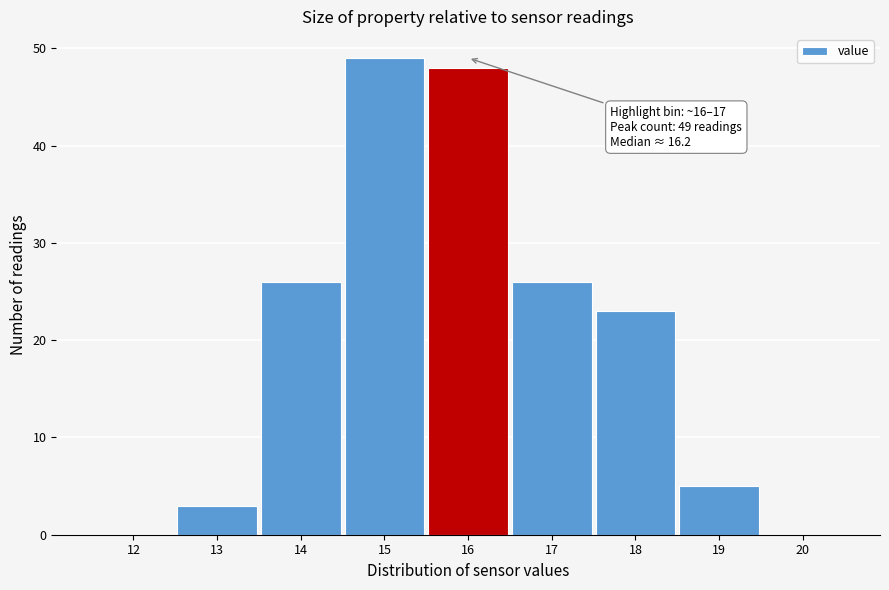

Reading left to right, list all the values displayed in this chart.

12=0	13=3	14=26	15=49	16=48	17=26	18=23	19=5	20=0